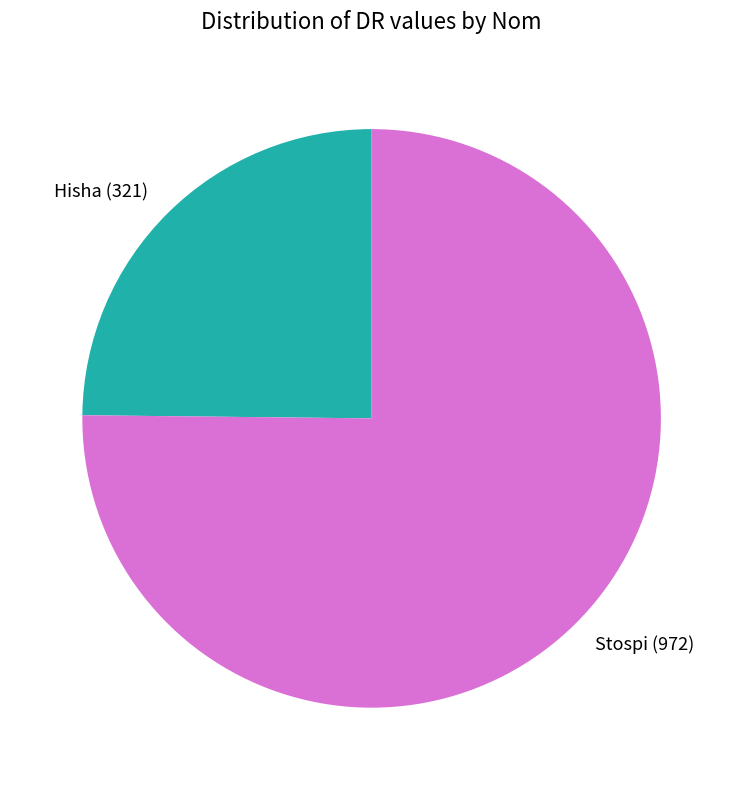

Combined, do Hisha (321) and Stospi (972) account for over 50%?

Yes